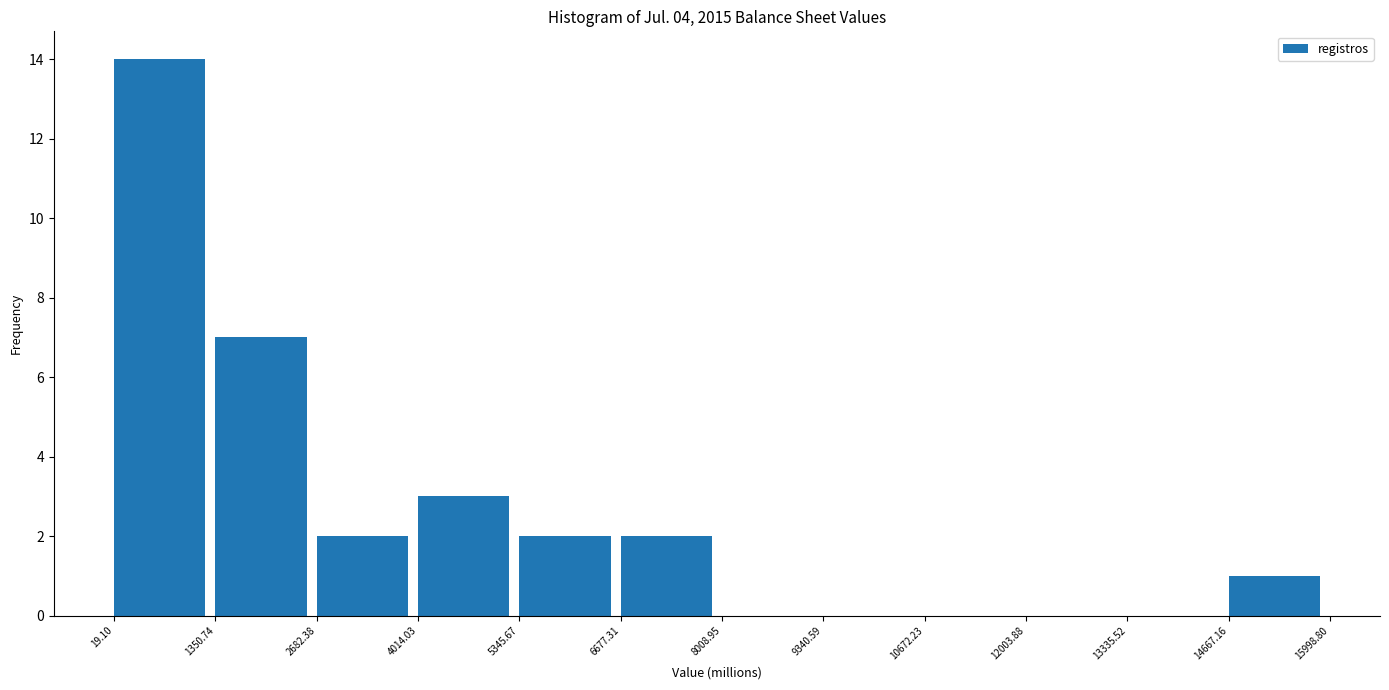

Reading left to right, list every bar in this chart as the range it spans on the x-axis followed by its height. The values are not printed on the chart, so give them approximately, as read against the axis.

19.10 to 1350.74: 14
1350.74 to 2682.38: 7
2682.38 to 4014.03: 2
4014.03 to 5345.67: 3
5345.67 to 6677.31: 2
6677.31 to 8008.95: 2
8008.95 to 9340.59: 0
9340.59 to 10672.23: 0
10672.23 to 12003.88: 0
12003.88 to 13335.52: 0
13335.52 to 14667.16: 0
14667.16 to 15998.80: 1